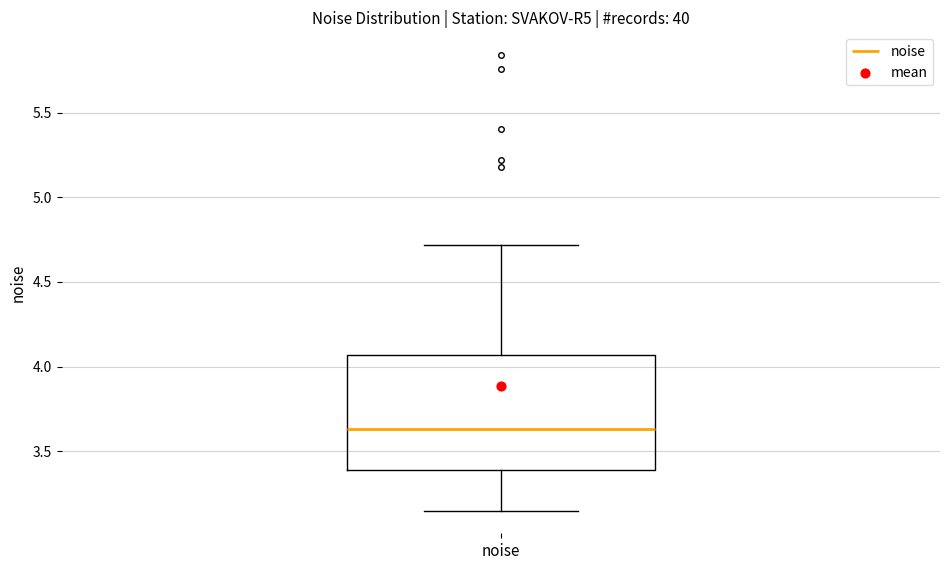

Read this box plot against the y-axis: the position of the median line, the range covered by the box, and the ends of both whiskers. The values are not printed on the chart, so give them approximately, as read against the axis.

median 3.65, box 3.40 to 4.05, whiskers 3.15 to 4.70